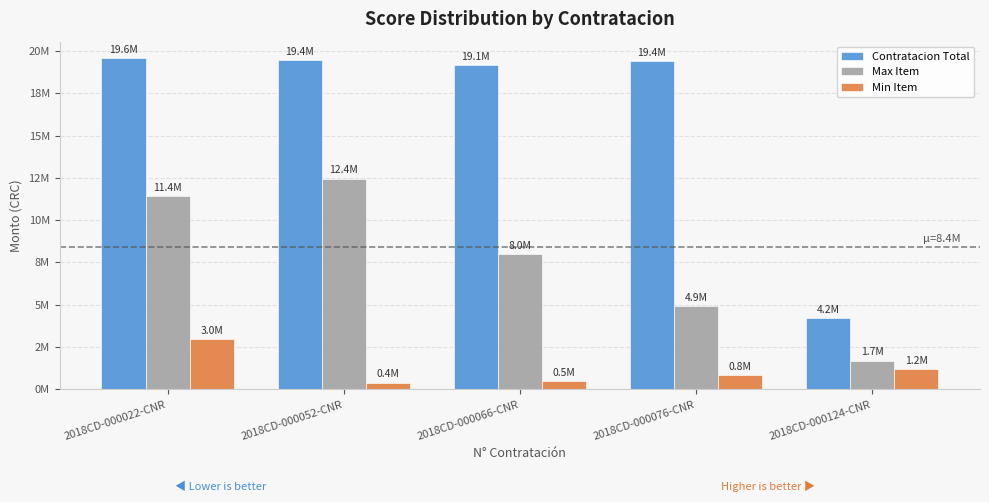

Are the bars horizontal?

No